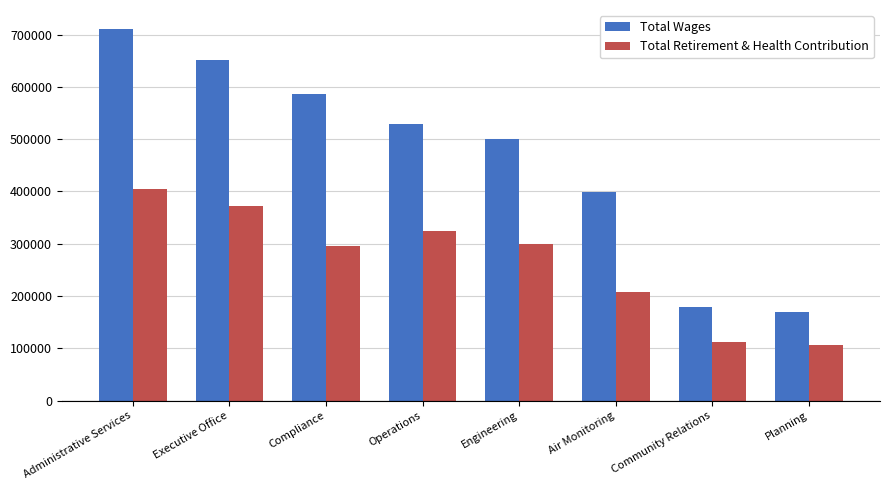

Rank the series at Engineering from lowest to highest value.

Total Retirement & Health Contribution, Total Wages